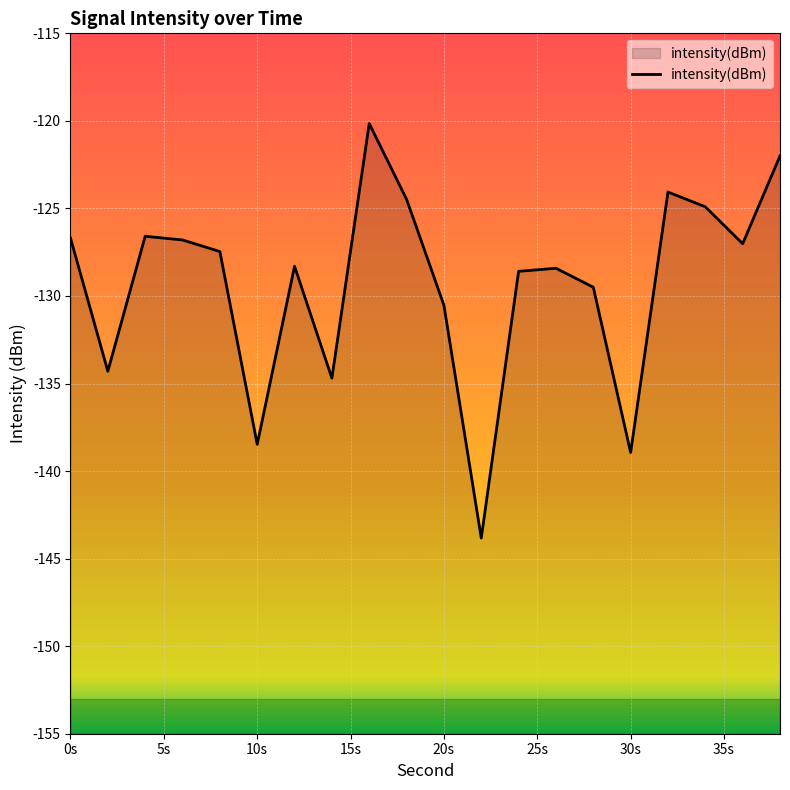

At which label is the value closest to -131?

20s